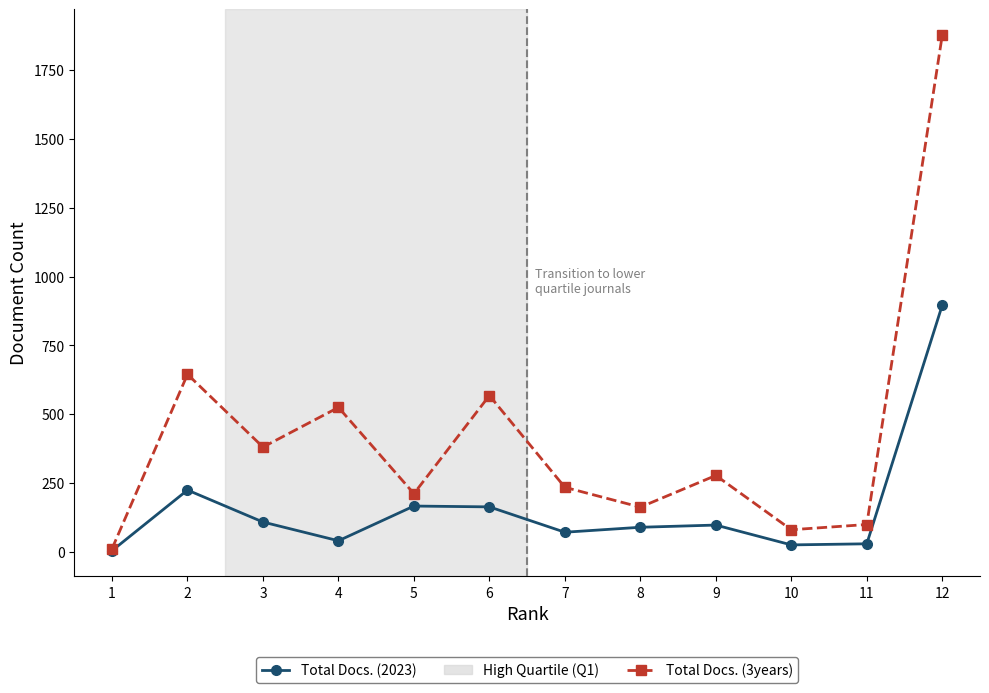

The value of Total Docs. (2023) at 9 is 98. True or false?

True